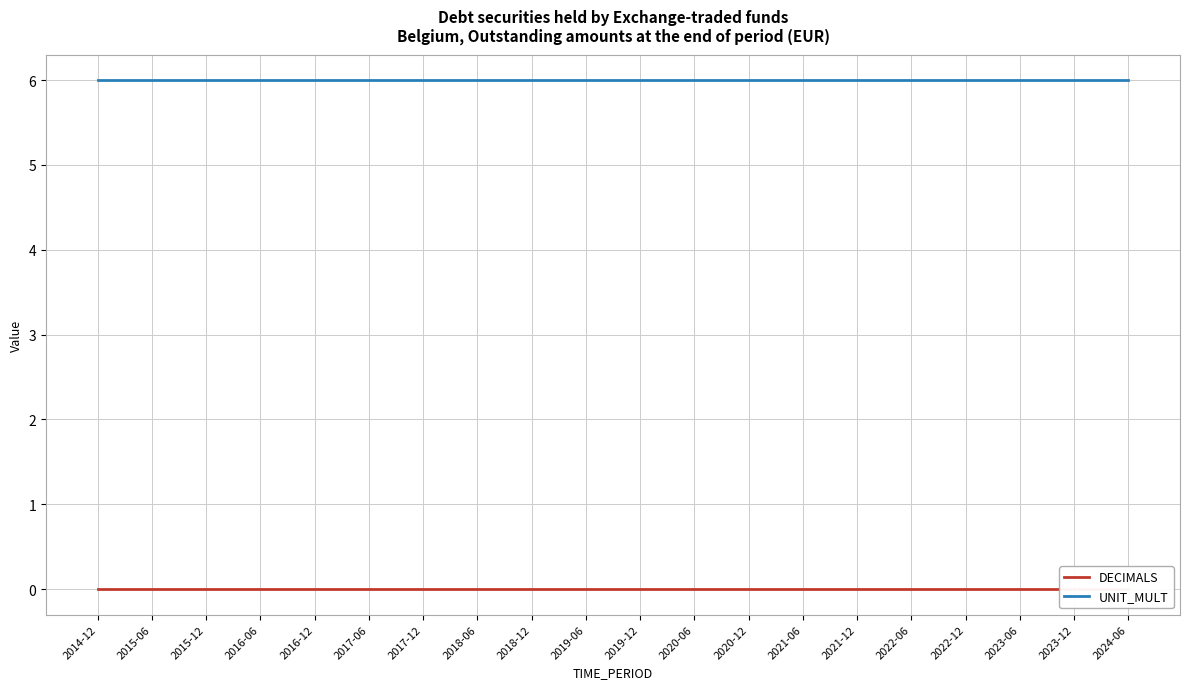

What is the label of the 1st point from the left?

2014-12